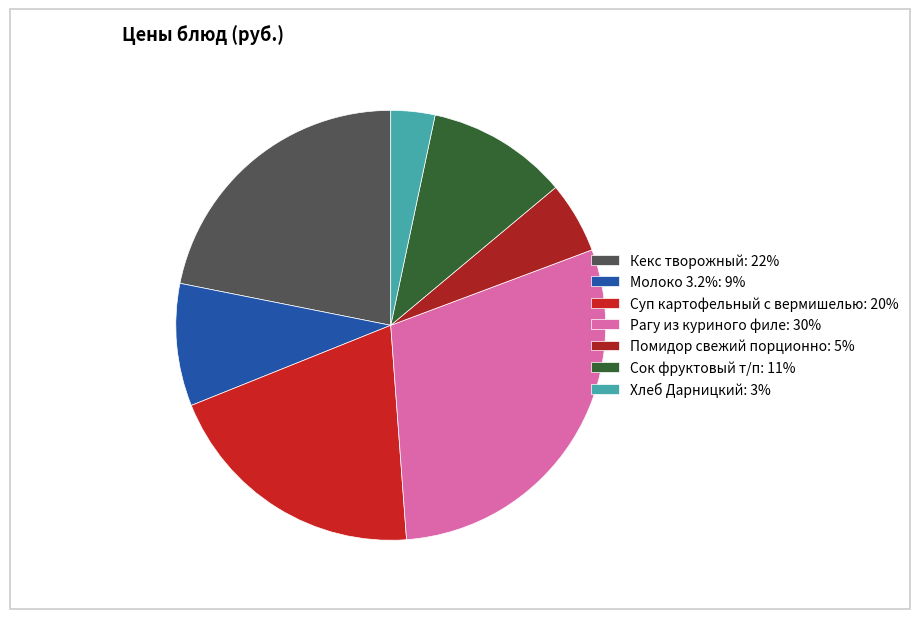

What is the change in value from Кекс творожный to Суп картофельный с вермишелью?

-2.7